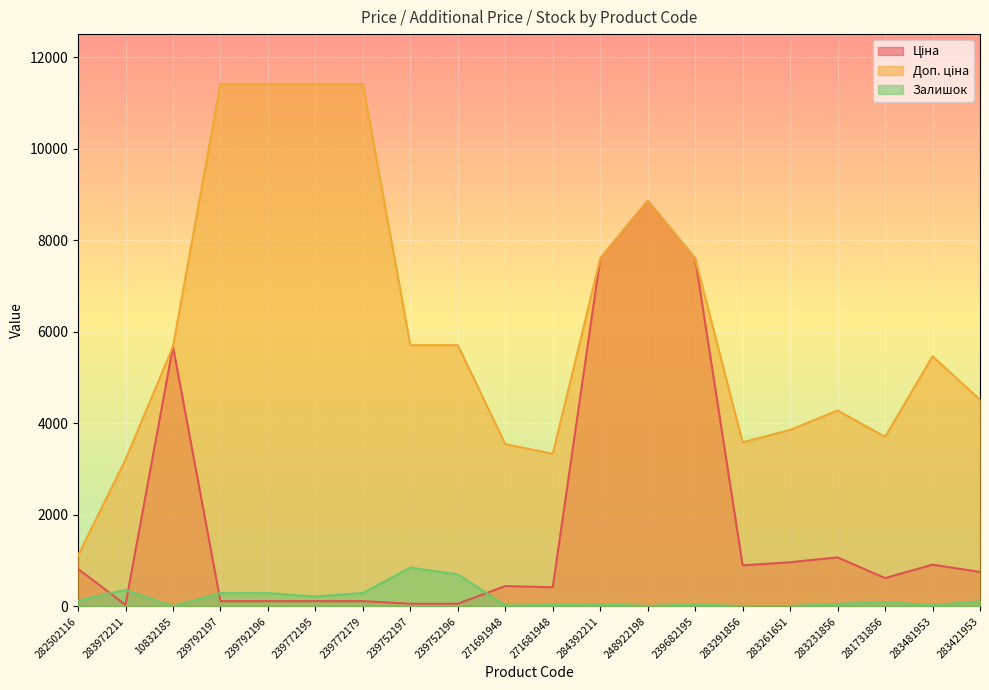

What is the value of the Доп. ціна point at the 1st from the left?

1109.2